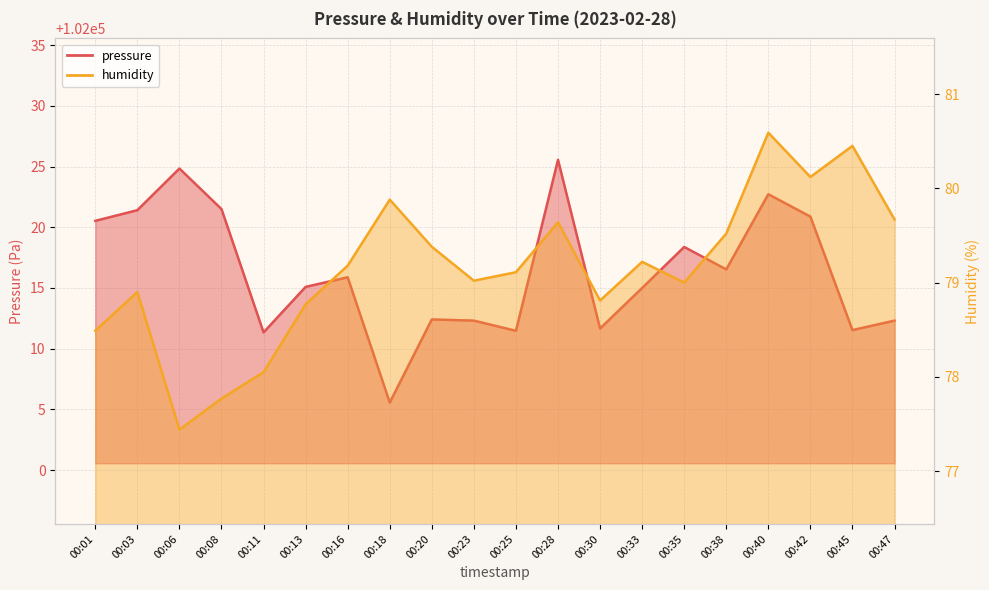

True or false: pressure and humidity intersect in this chart.

False